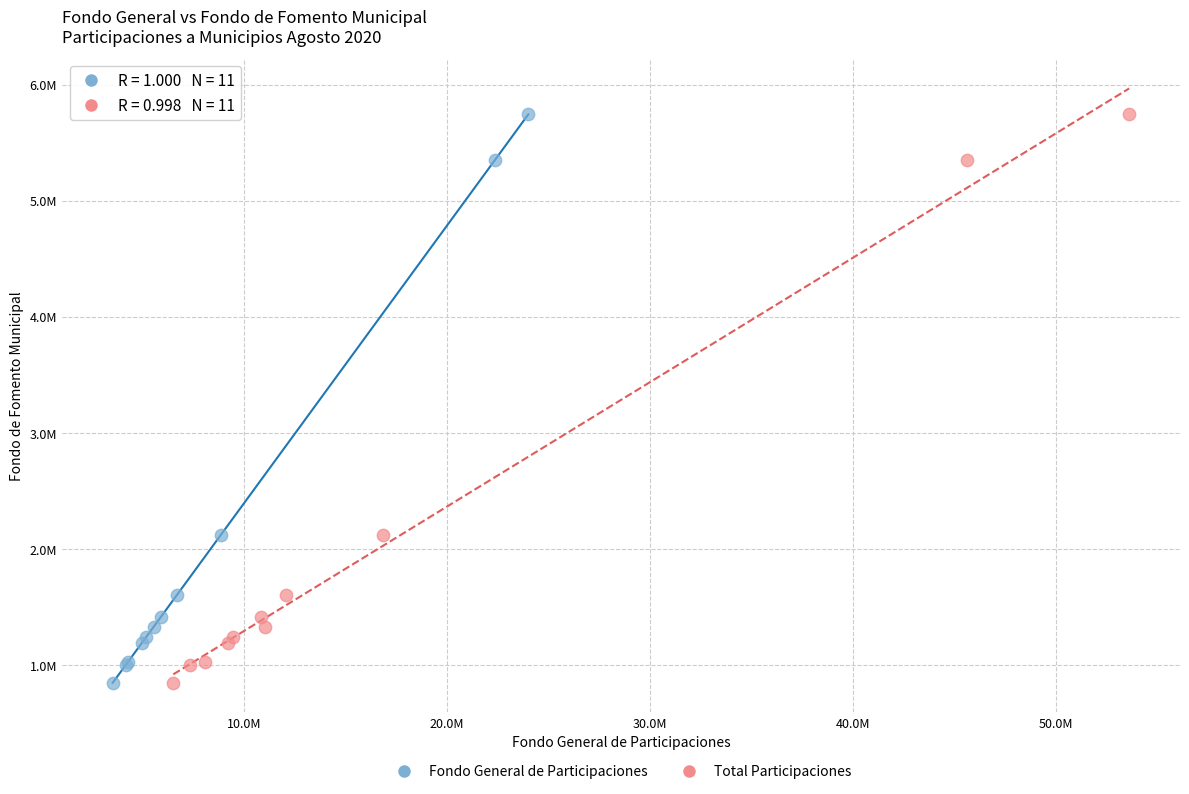

What are all the series names shown in the legend?

Fondo General de Participaciones, Total Participaciones